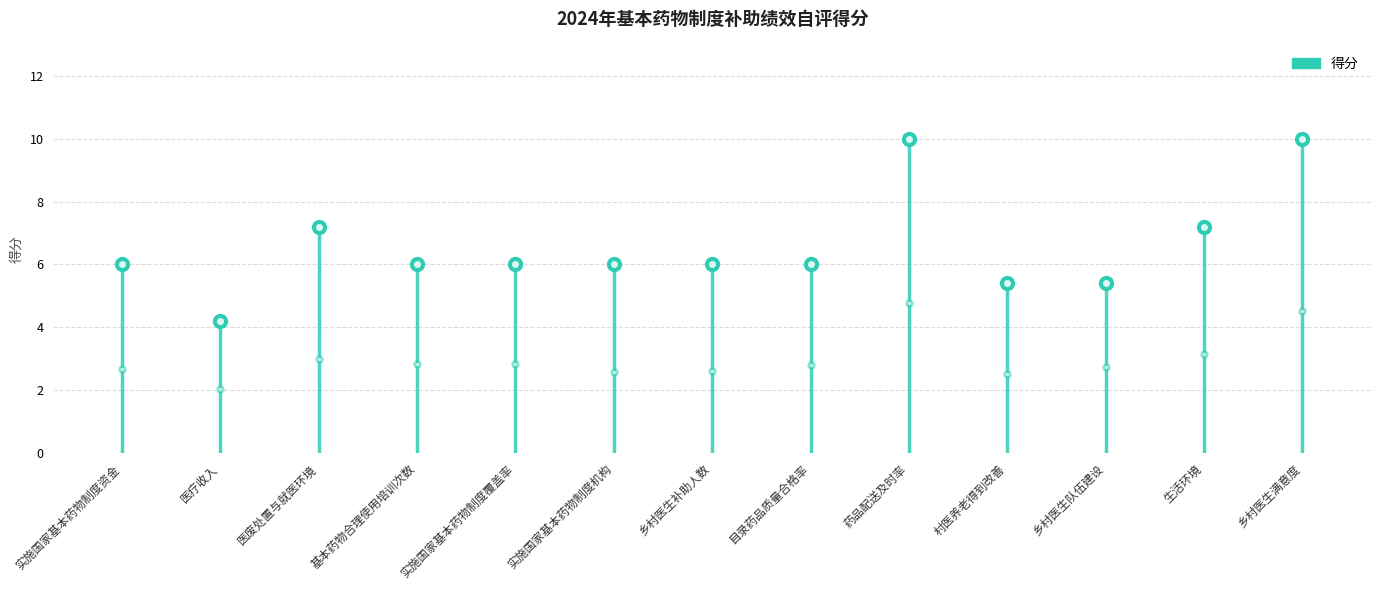

Reading left to right, what are all the values shown in this chart?

6.0	4.2	7.2	6.0	6.0	6.0	6.0	6.0	10.0	5.4	5.4	7.2	10.0